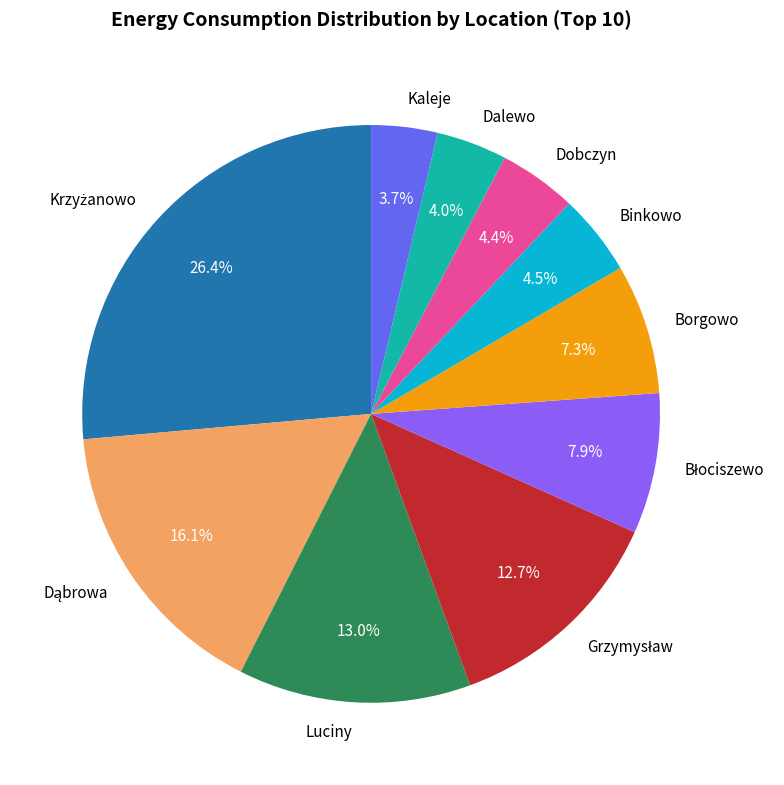

Is Dobczyn the majority of the pie?

No